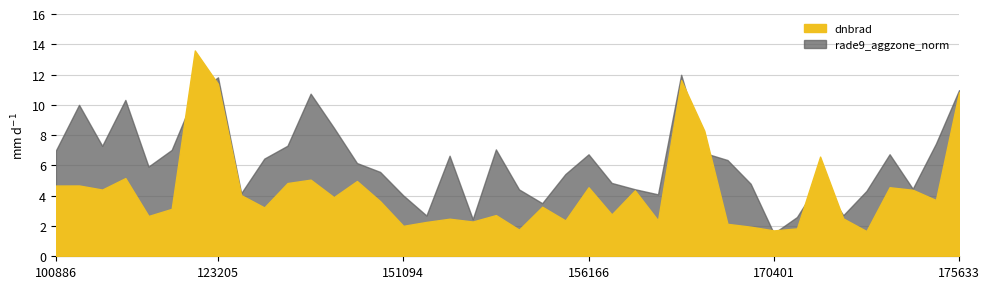

How many categories are shown in the chart?

40